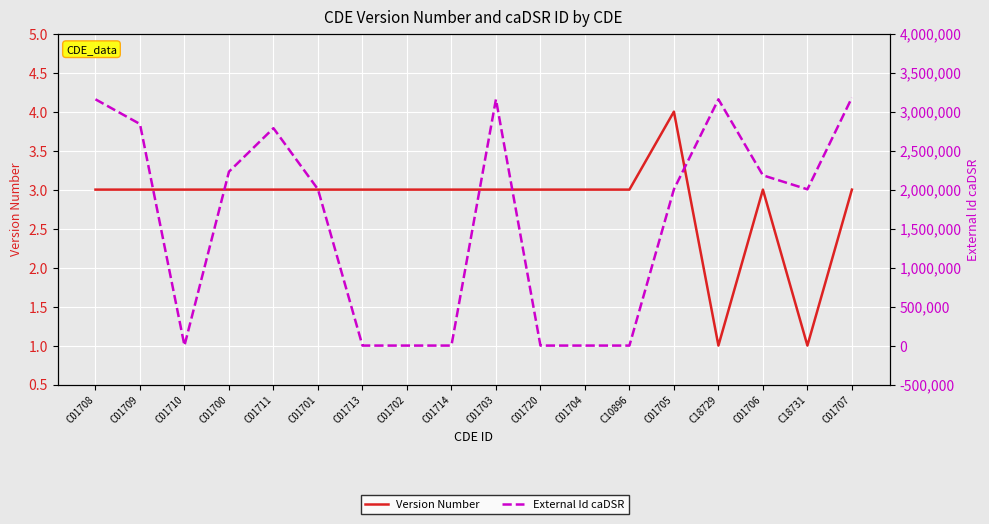

How many values in the External Id caDSR series are below 2004004?

9